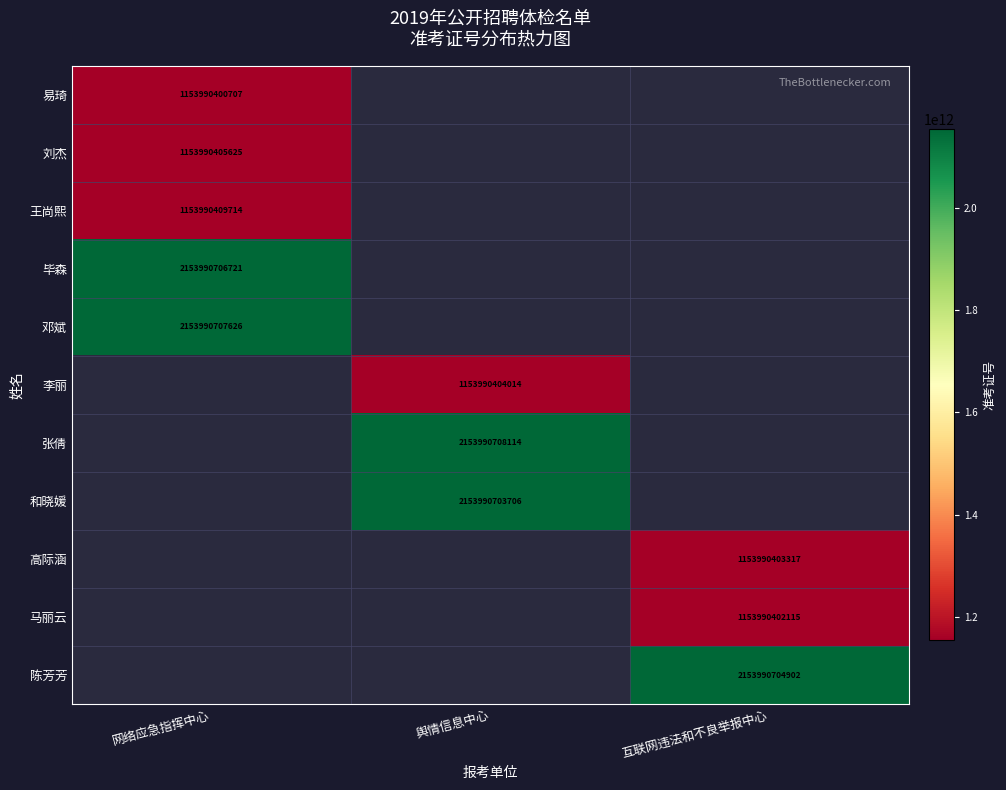

What is the total value across all series at 互联网违法和不良举报中心?

4461971510334